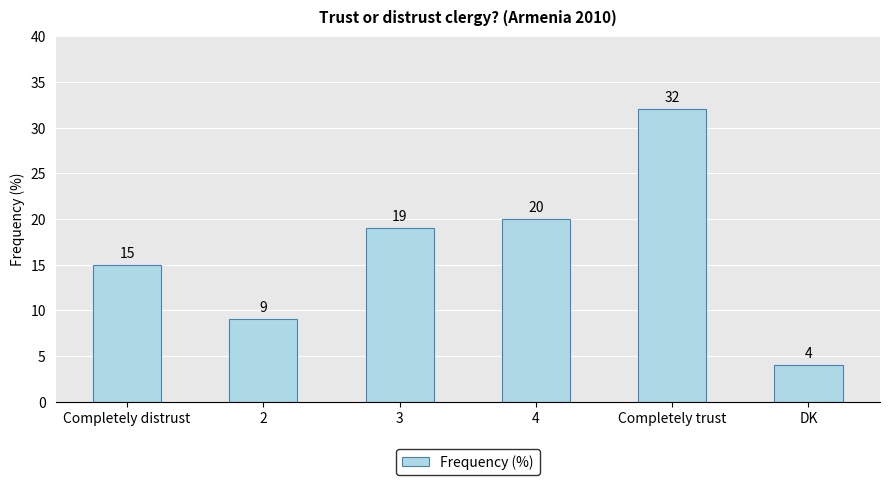

What is the label of the 2nd bar from the right?

Completely trust